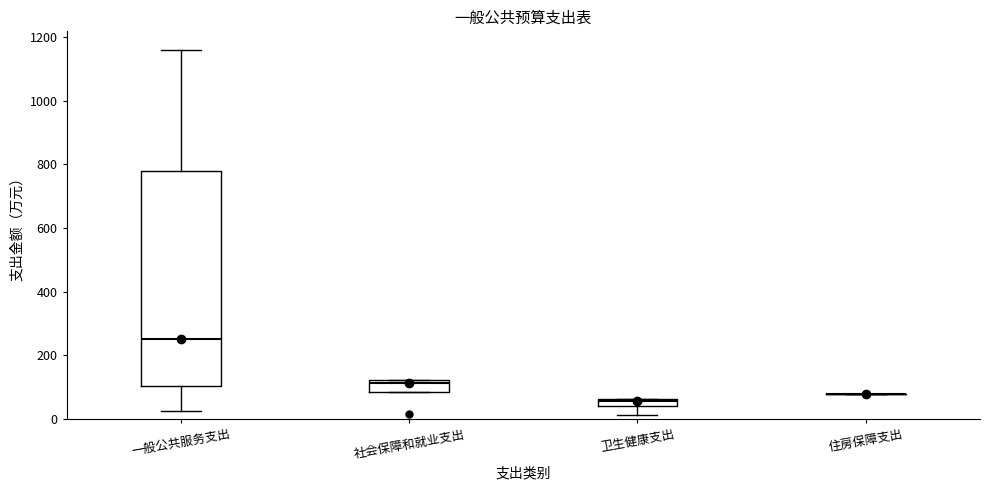

Which box is the tallest, from its lower edge to its upper edge?

一般公共服务支出